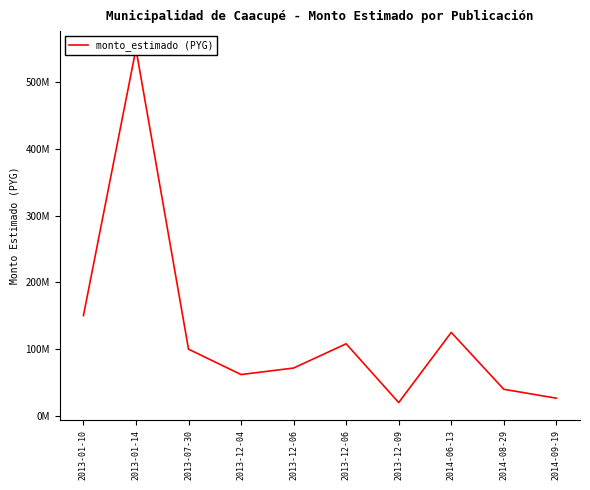

How many series are shown in this chart?

1